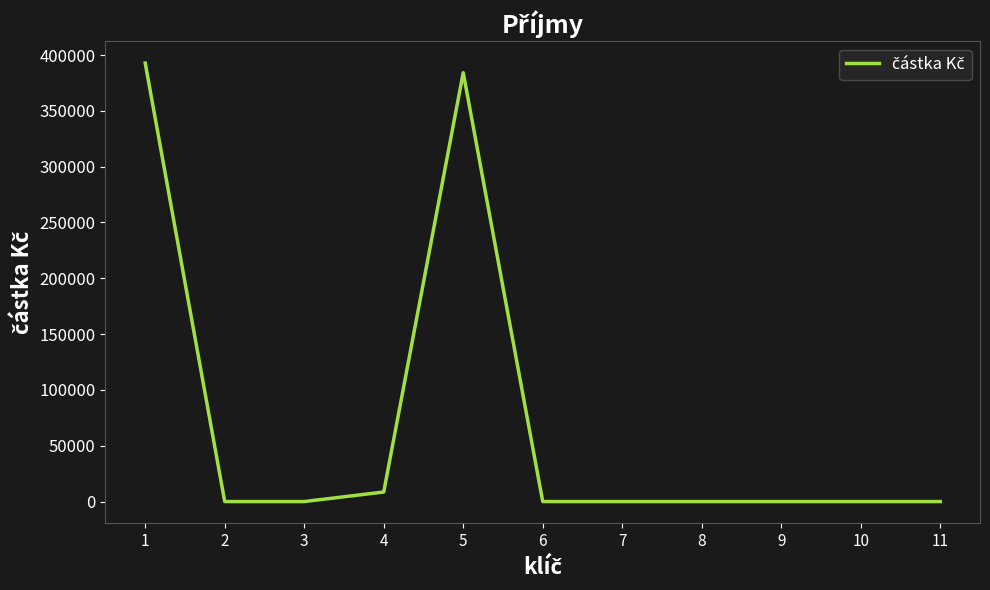

What is the difference between the maximum and minimum values?

392738